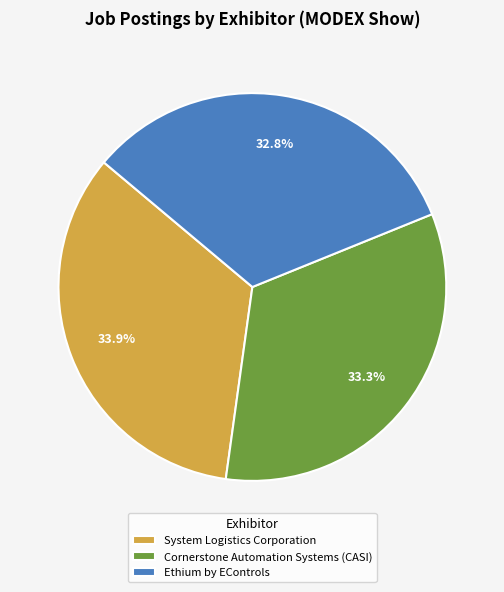

Combined, do System Logistics Corporation and Cornerstone Automation Systems (CASI) account for over 50%?

Yes